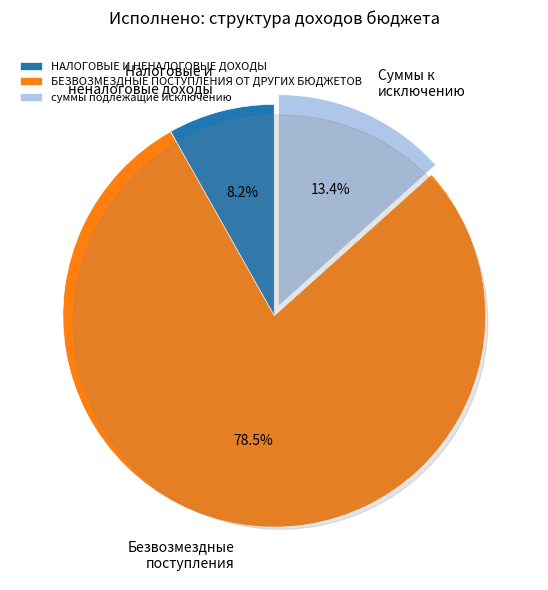

Is there any slice that represents more than half of the pie?

Yes